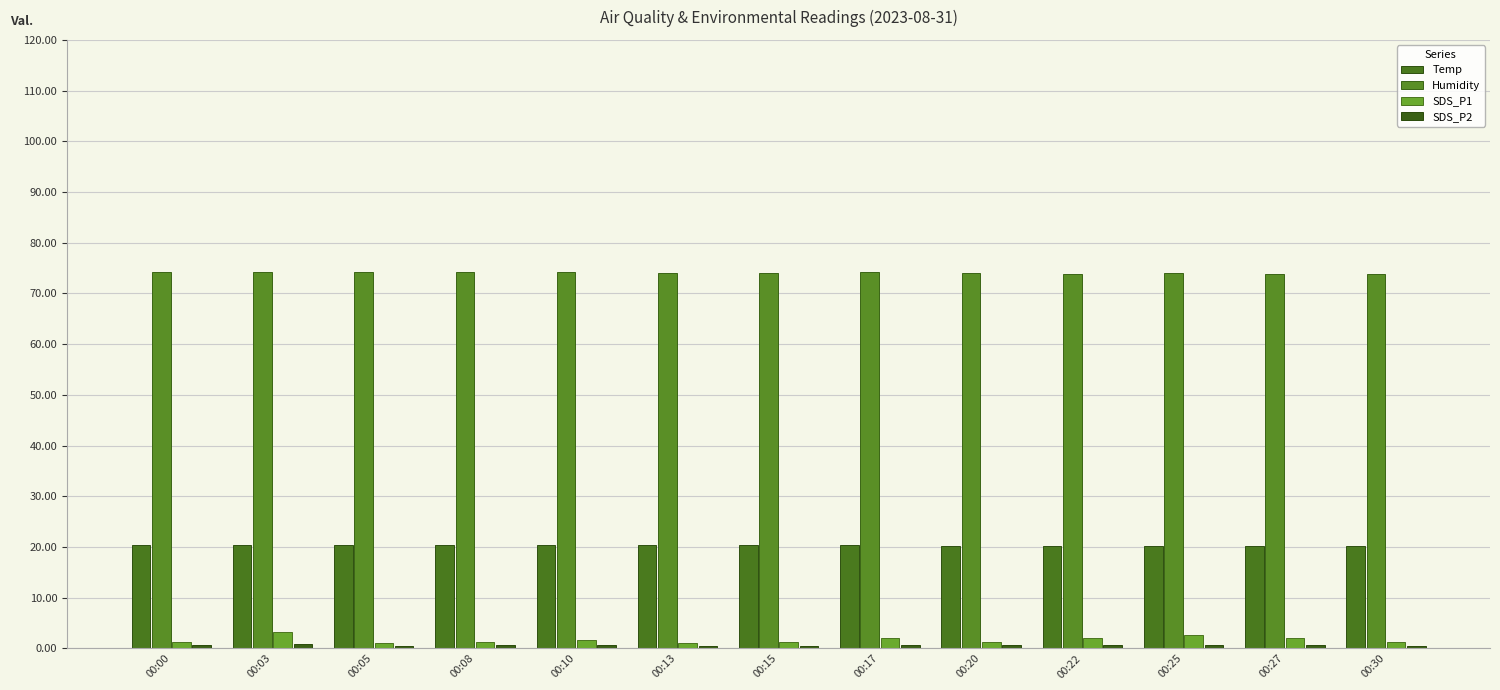

What is the value of the Temp bar at the 8th from the left?

20.3